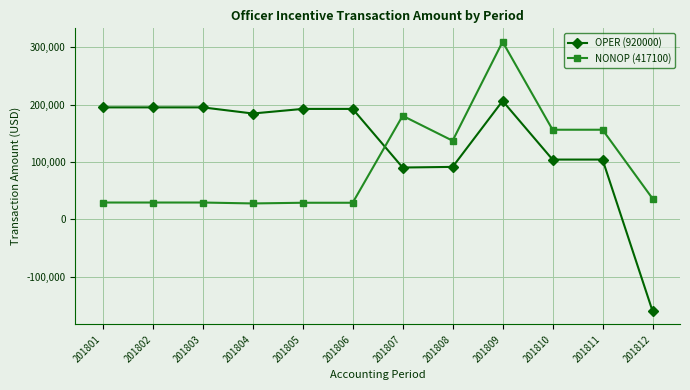

What is the value of the OPER (920000) point at the 10th from the left?

104139